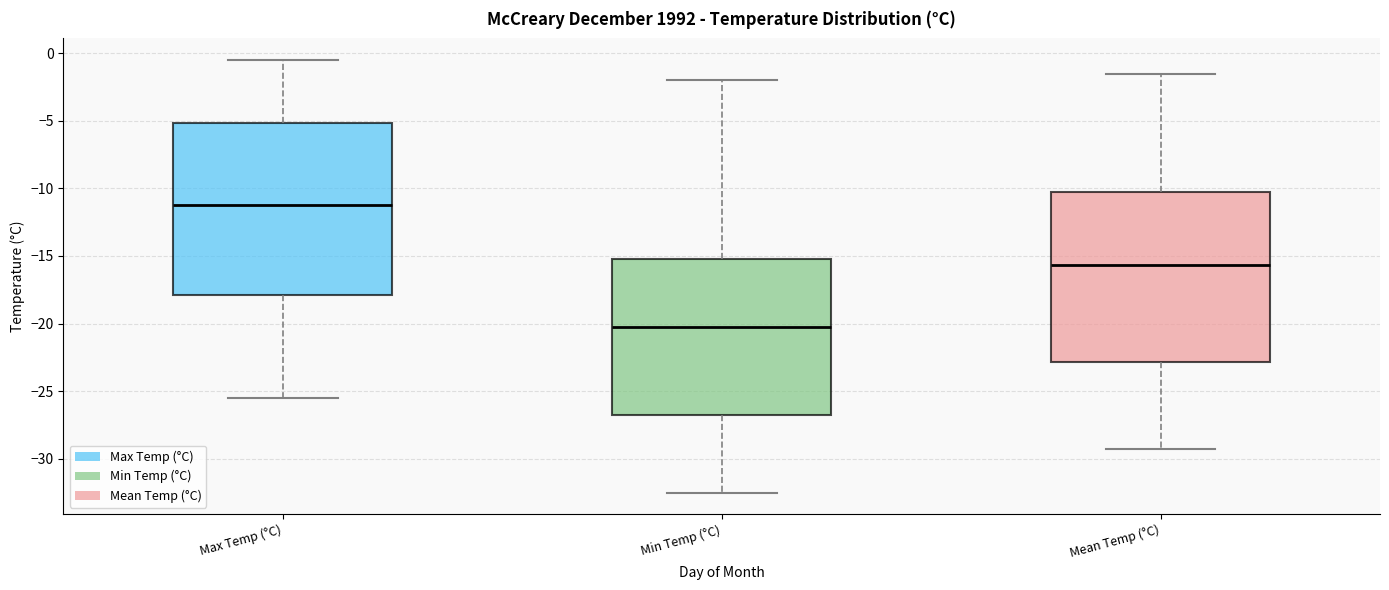

Reading left to right, transcribe this box plot: for each box, give where its median line is, the range the box spans, and where its two whiskers end, as read against the y-axis. The values are not printed on the chart, so give them approximately, as read against the axis.

Max Temp (°C): median -11.0, box -18.0 to -5.0, whiskers -25.5 to -0.5
Min Temp (°C): median -20.0, box -26.5 to -15.0, whiskers -32.5 to -2.0
Mean Temp (°C): median -15.5, box -23.0 to -10.5, whiskers -29.5 to -1.5